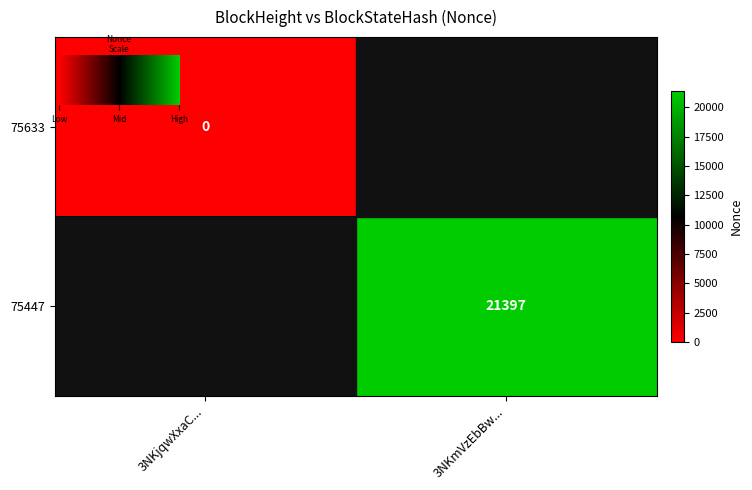

Which label corresponds to the largest value in the chart?

75447